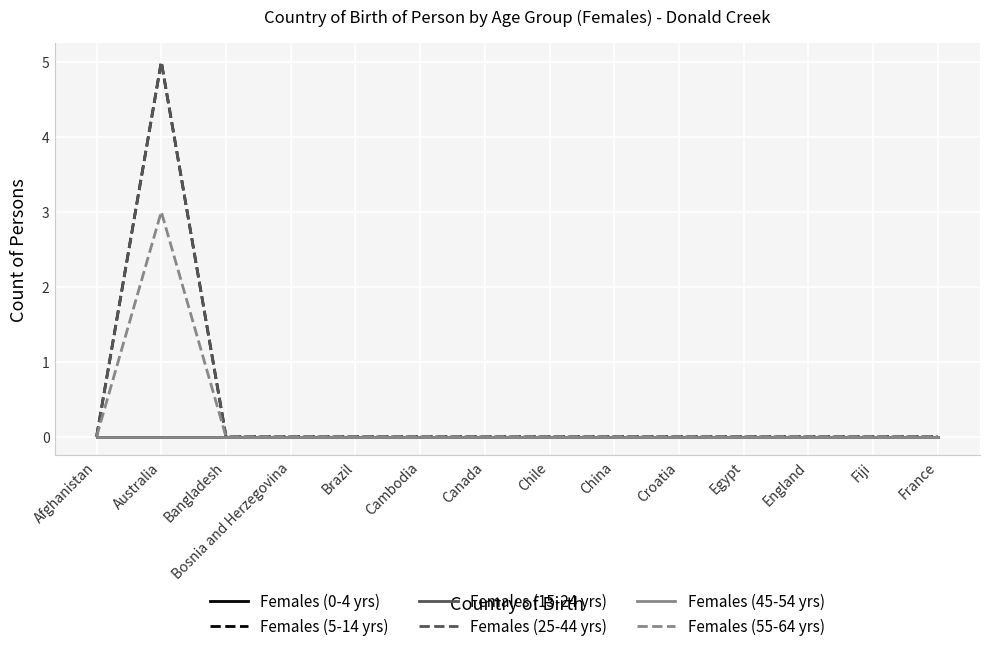

Does the chart have visible grid lines?

Yes